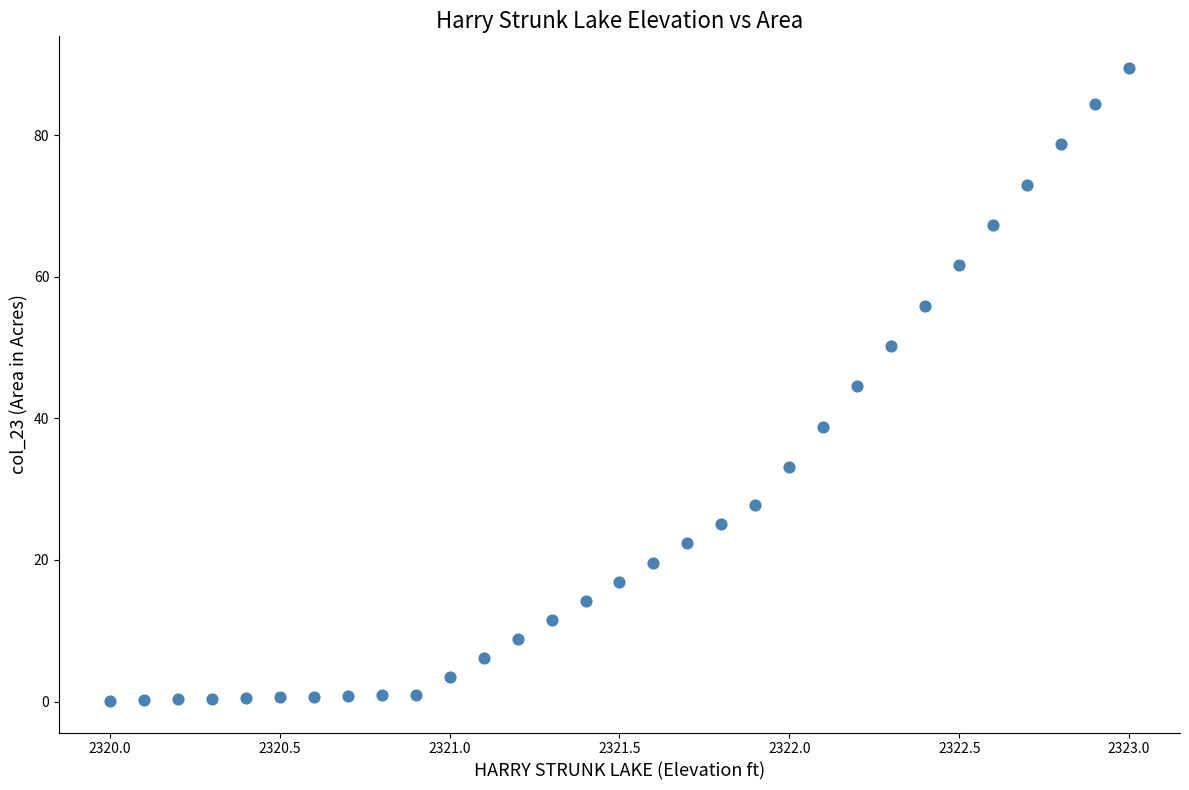

What is the range of X values (max minus min)?

3.0